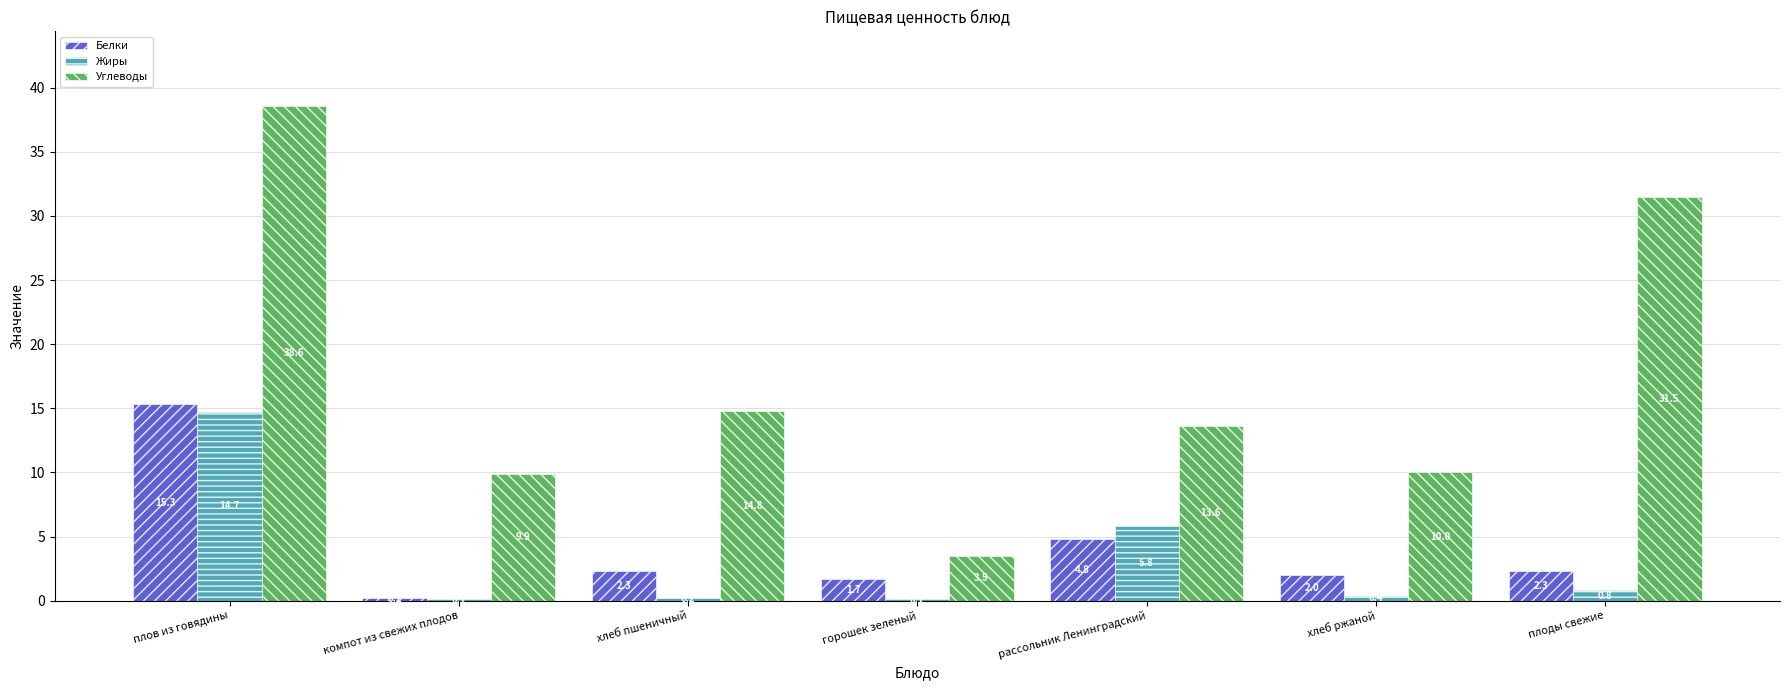

Is the value of Белки at плоды свежие greater than the value of Углеводы at плов из говядины?

No